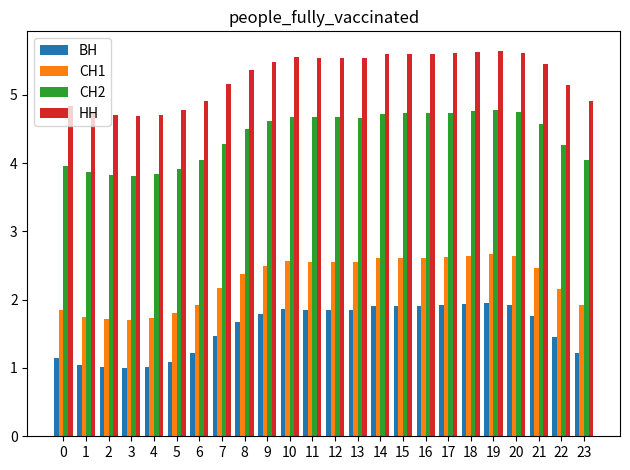

What is the difference between the maximum and second lowest values in the НН series?

0.9